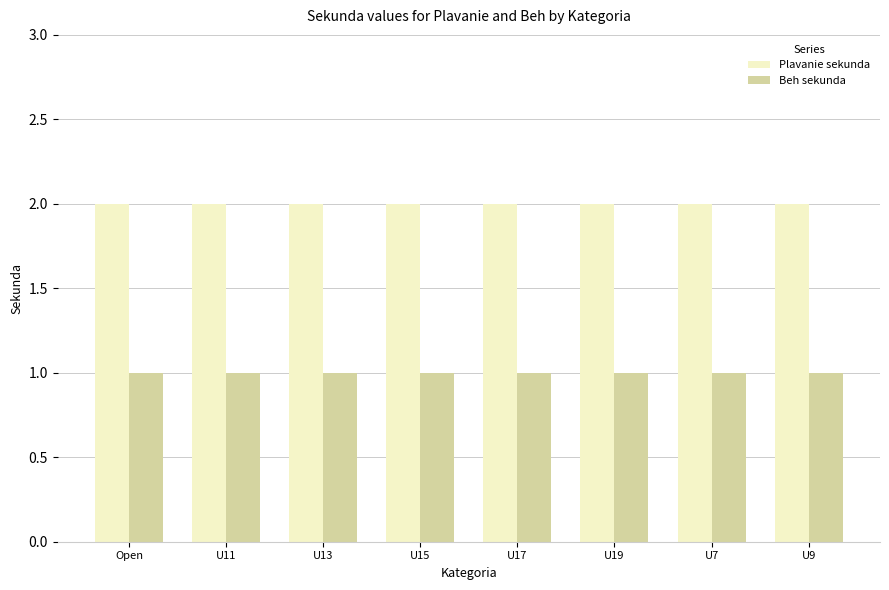

Is the value of Beh sekunda at U9 greater than the value of Plavanie sekunda at U15?

No